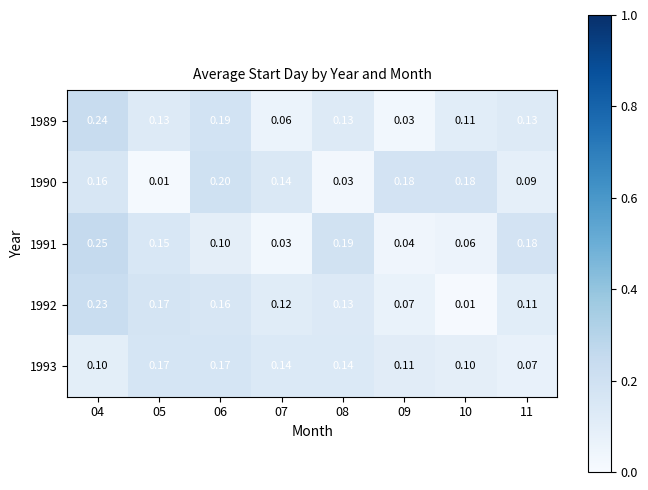

Is the value of 1993 at 08 greater than the value of 1992 at 04?

No